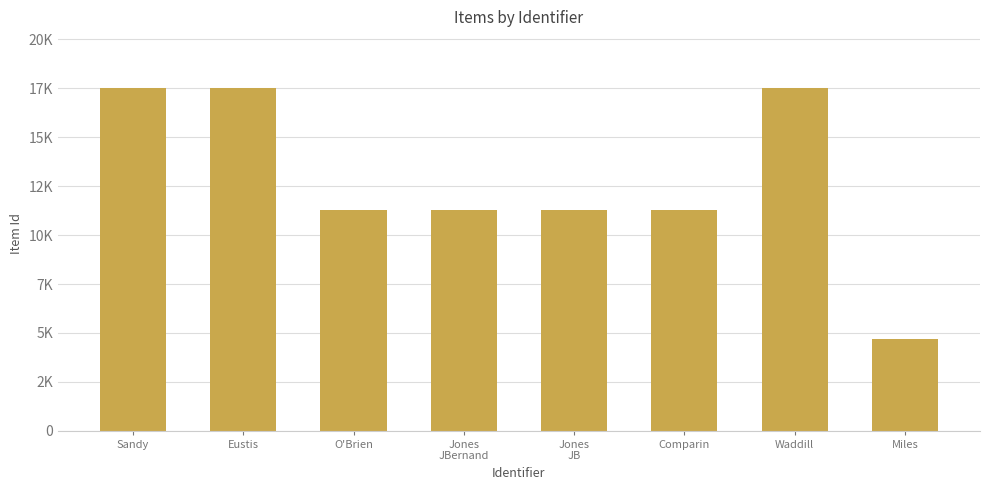

What is the greatest value displayed?

17503